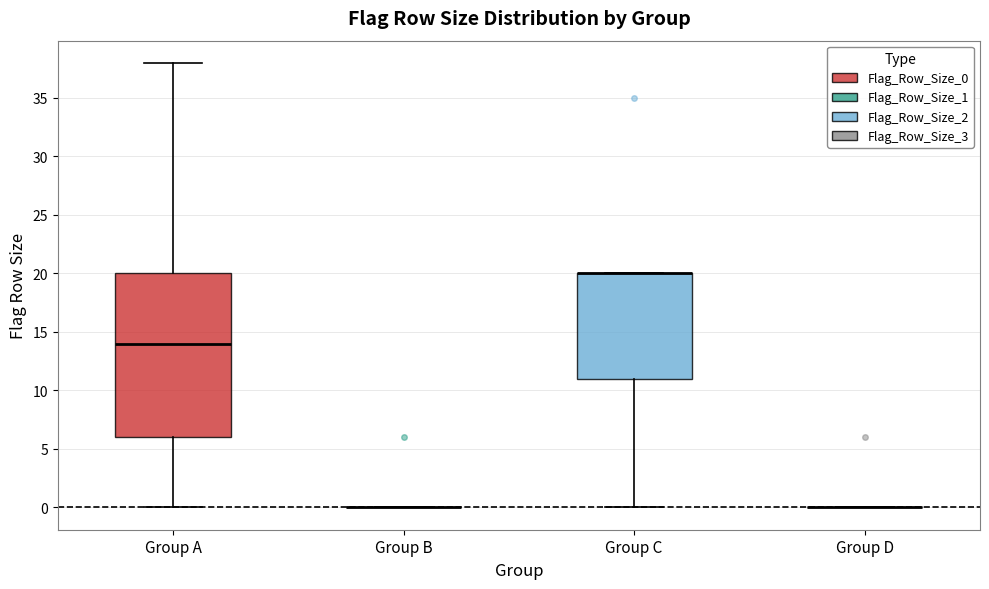

Reading left to right, transcribe this box plot: for each box, give where its median line is, the range the box spans, and where its two whiskers end, as read against the y-axis. The values are not printed on the chart, so give them approximately, as read against the axis.

Group A: median 14, box 6 to 20, whiskers 0 to 38
Group B: box collapsed to a line at 0, whiskers 0 to 0
Group C: median 20 (drawn on the box's upper edge), box 11 to 20, whiskers 0 to 20
Group D: box collapsed to a line at 0, whiskers 0 to 0